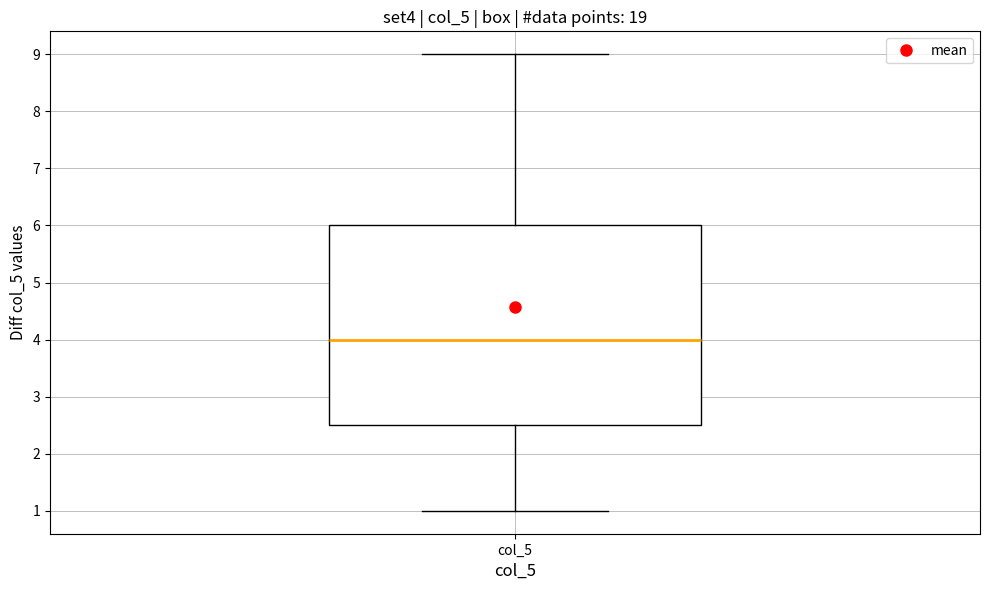

Read this box plot against the y-axis: the position of the median line, the range covered by the box, and the ends of both whiskers. The values are not printed on the chart, so give them approximately, as read against the axis.

median 4.0, box 2.5 to 6.0, whiskers 1.0 to 9.0